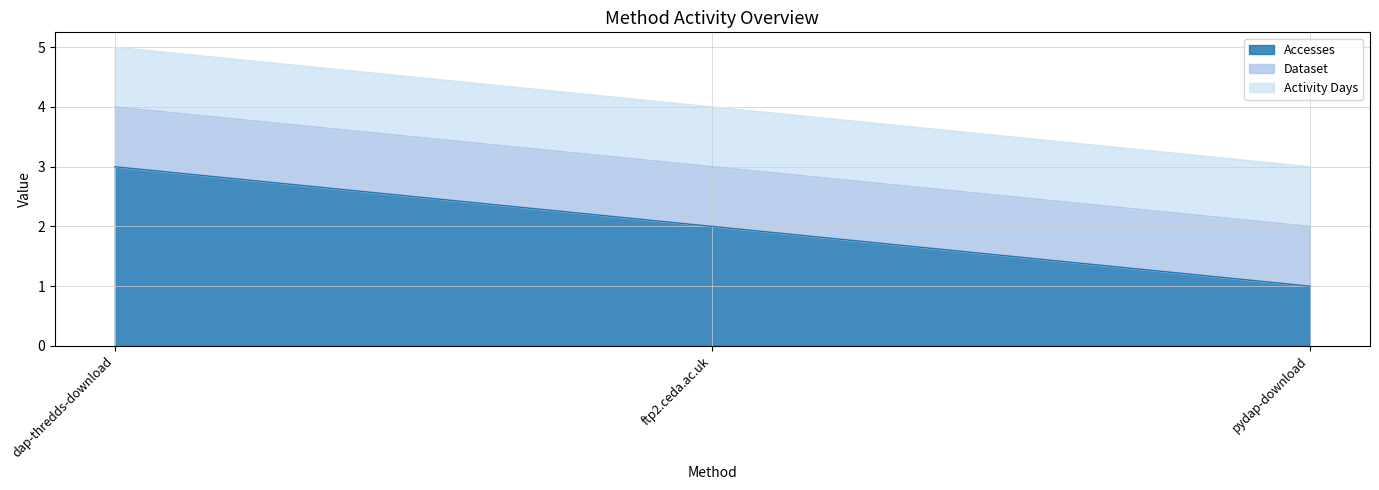

What is the value of the Accesses point at the 3rd from the left?

1